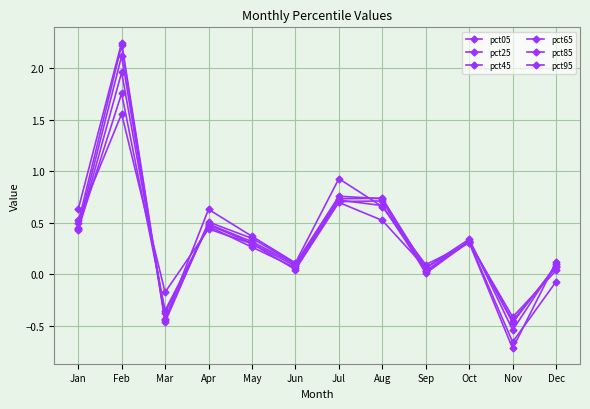

What is the value of the pct65 point at the 12th from the left?

0.1